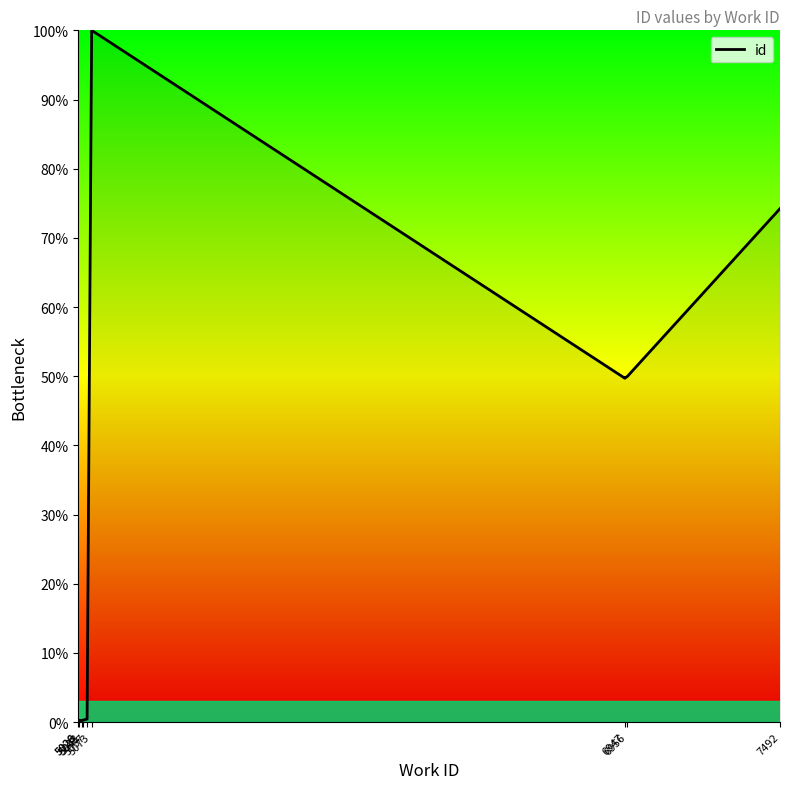

Rank the categories by value from lowest to highest.

5026, 5038, 5028, 5041, 5057, 6947, 6947, 6956, 7492, 5073